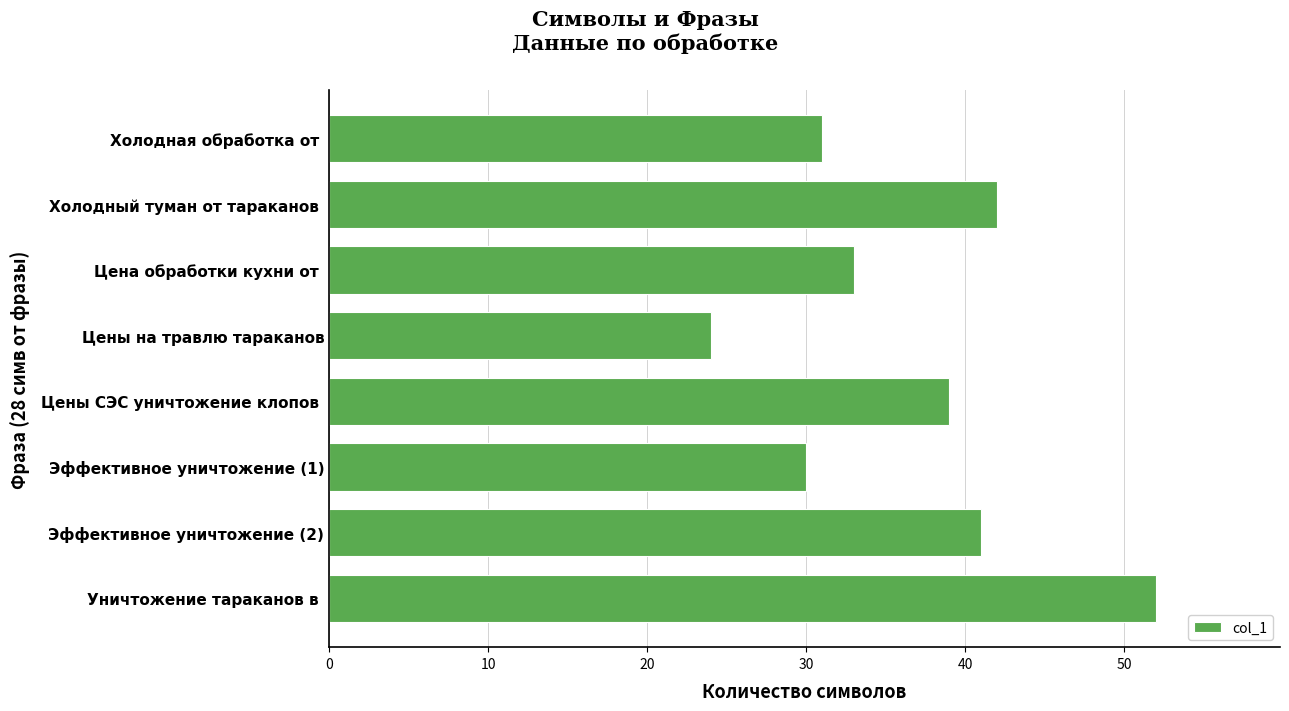

True or false: the data shows 39 at Цены СЭС уничтожение клопов .

True